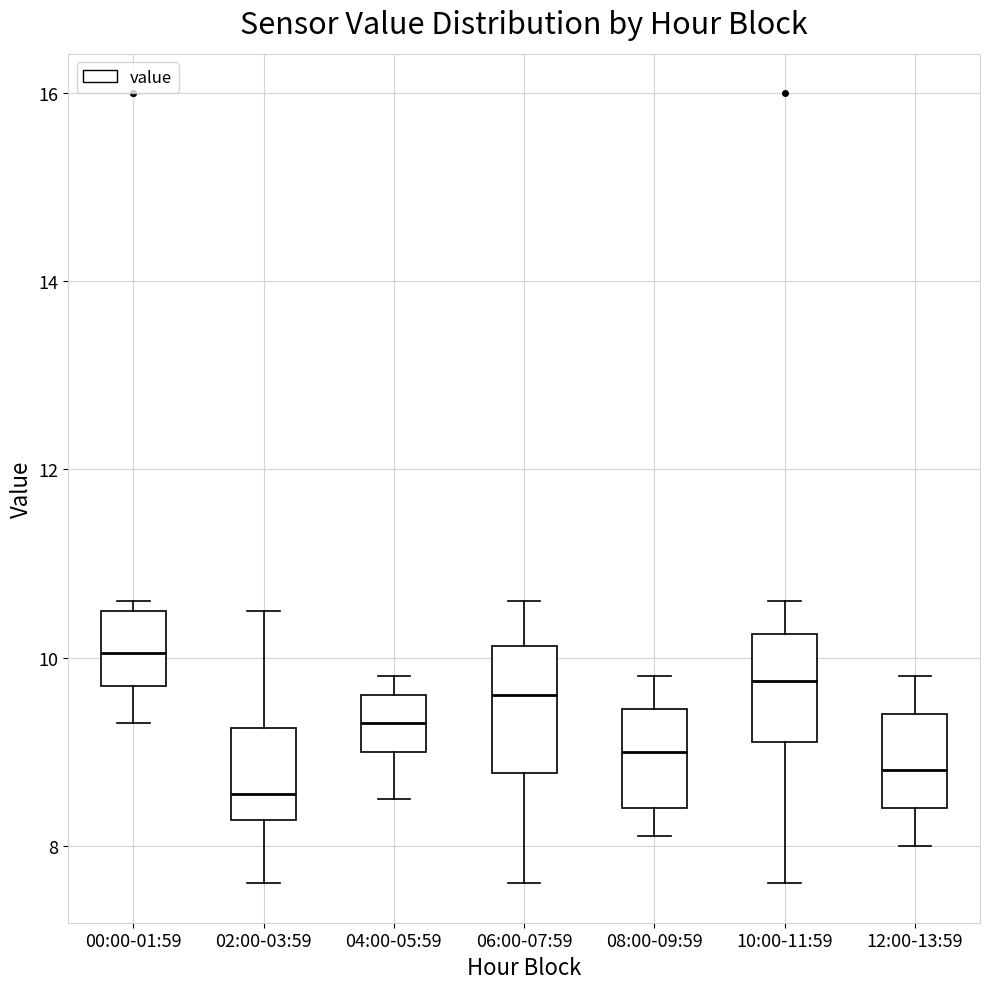

Reading left to right, transcribe this box plot: for each box, give where its median line is, the range the box spans, and where its two whiskers end, as read against the y-axis. The values are not printed on the chart, so give them approximately, as read against the axis.

00:00-01:59: median 10.0, box 9.8 to 10.6, whiskers 9.4 to 10.6 (just above the box's upper edge)
02:00-03:59: median 8.6, box 8.2 to 9.2, whiskers 7.6 to 10.6
04:00-05:59: median 9.4, box 9.0 to 9.6, whiskers 8.6 to 9.8
06:00-07:59: median 9.6, box 8.8 to 10.2, whiskers 7.6 to 10.6
08:00-09:59: median 9.0, box 8.4 to 9.4, whiskers 8.2 to 9.8
10:00-11:59: median 9.8, box 9.2 to 10.2, whiskers 7.6 to 10.6
12:00-13:59: median 8.8, box 8.4 to 9.4, whiskers 8.0 to 9.8